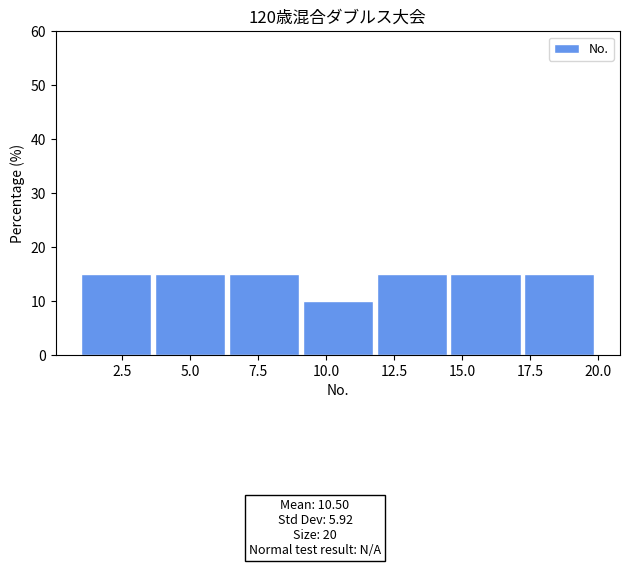

What is the height of the bar covering 6.5 to 9.0 on the x-axis? Neither the bar edges nor the heights are printed on the chart, so give them approximately, as read against the axes.

15